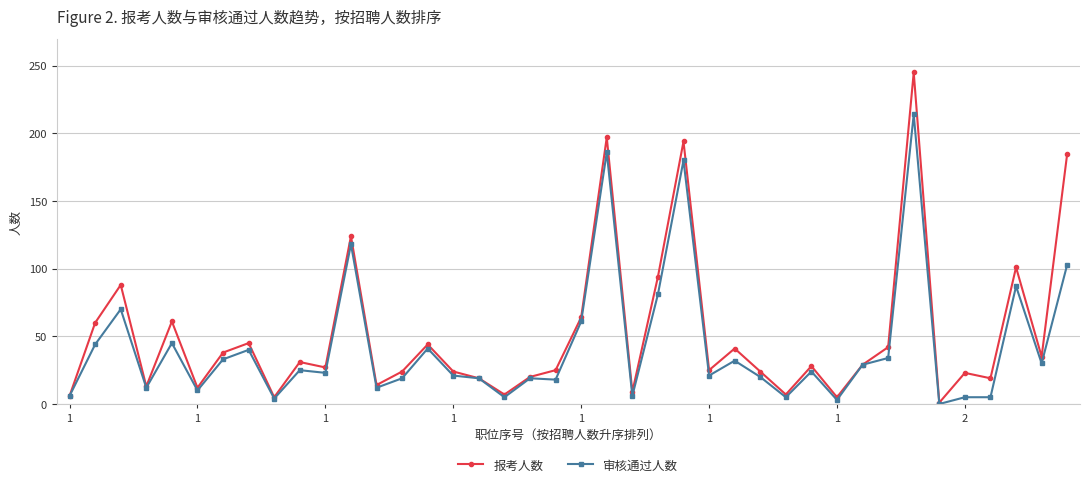

At how many categories does at least one series exceed 150?

4